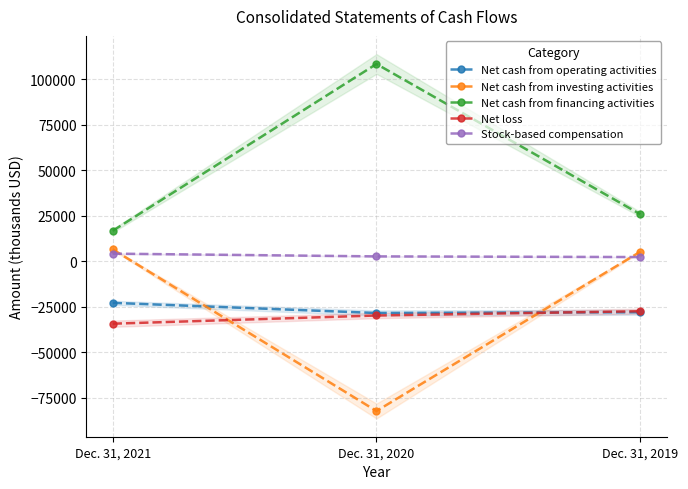

What is the spread (max minus min) of values at Dec. 31, 2019?

53819